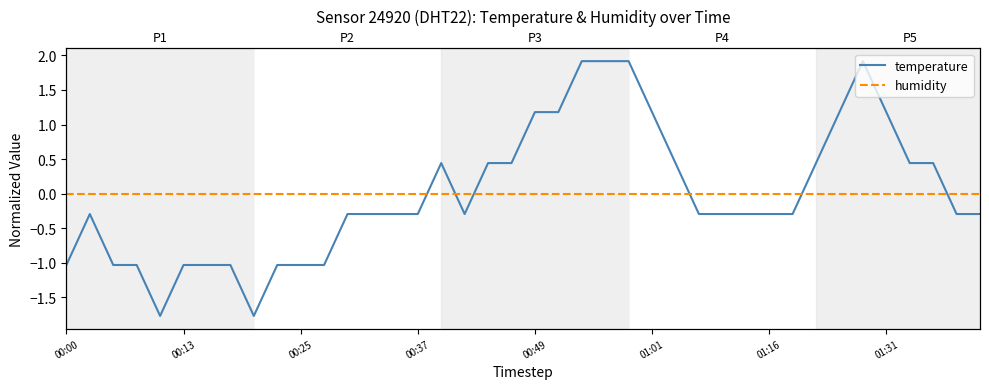

What position from the right is 00:49?

36